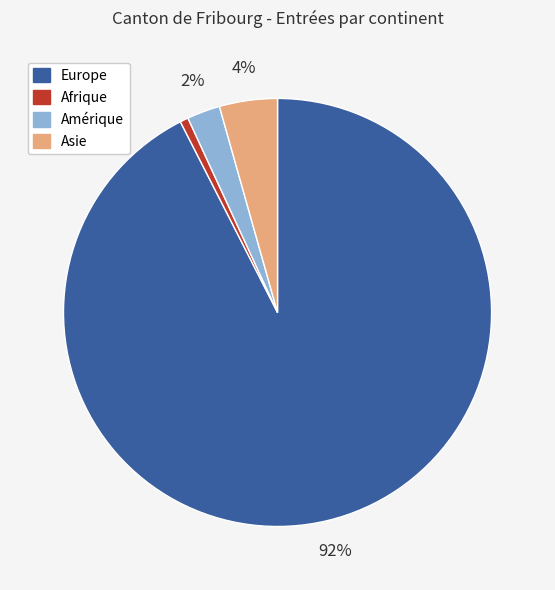

What is the smallest slice in the pie chart?

Afrique